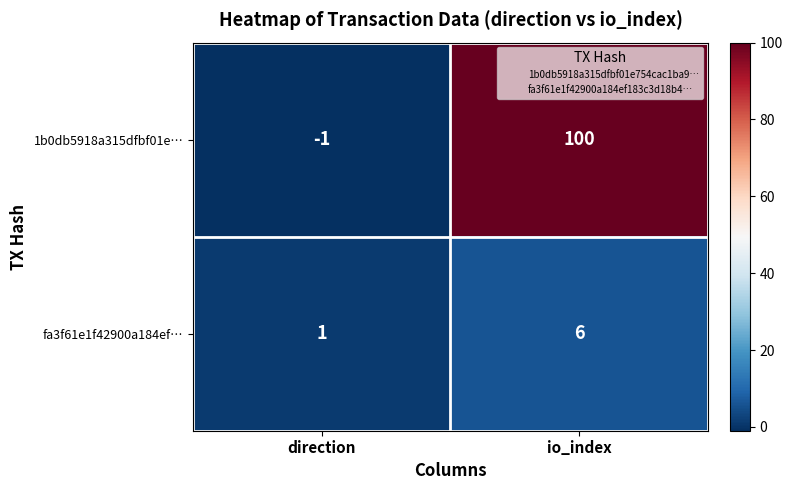

What is the difference between the maximum and minimum values in the fa3f61e1f42900a184ef… series?

5